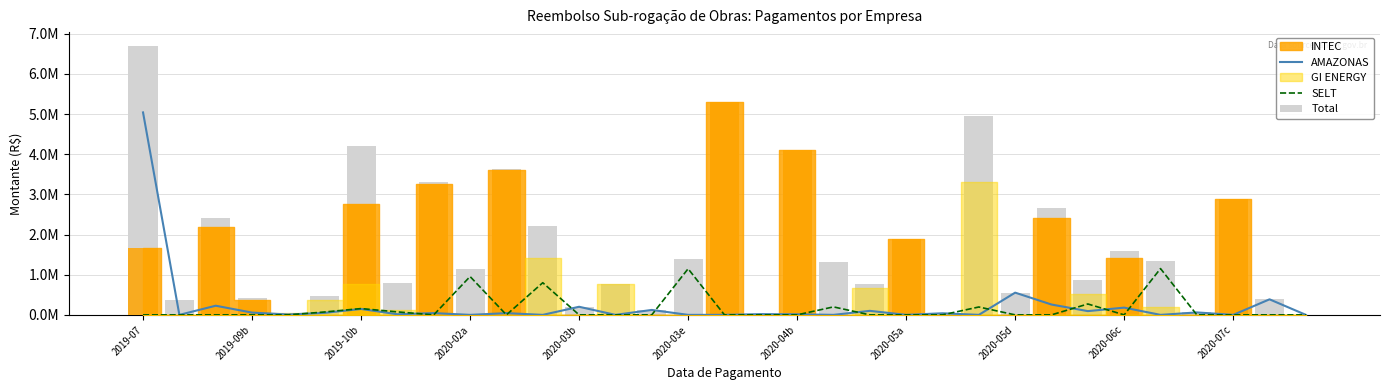

Which series changed the most between 2019-07 and 11?

AMAZONAS